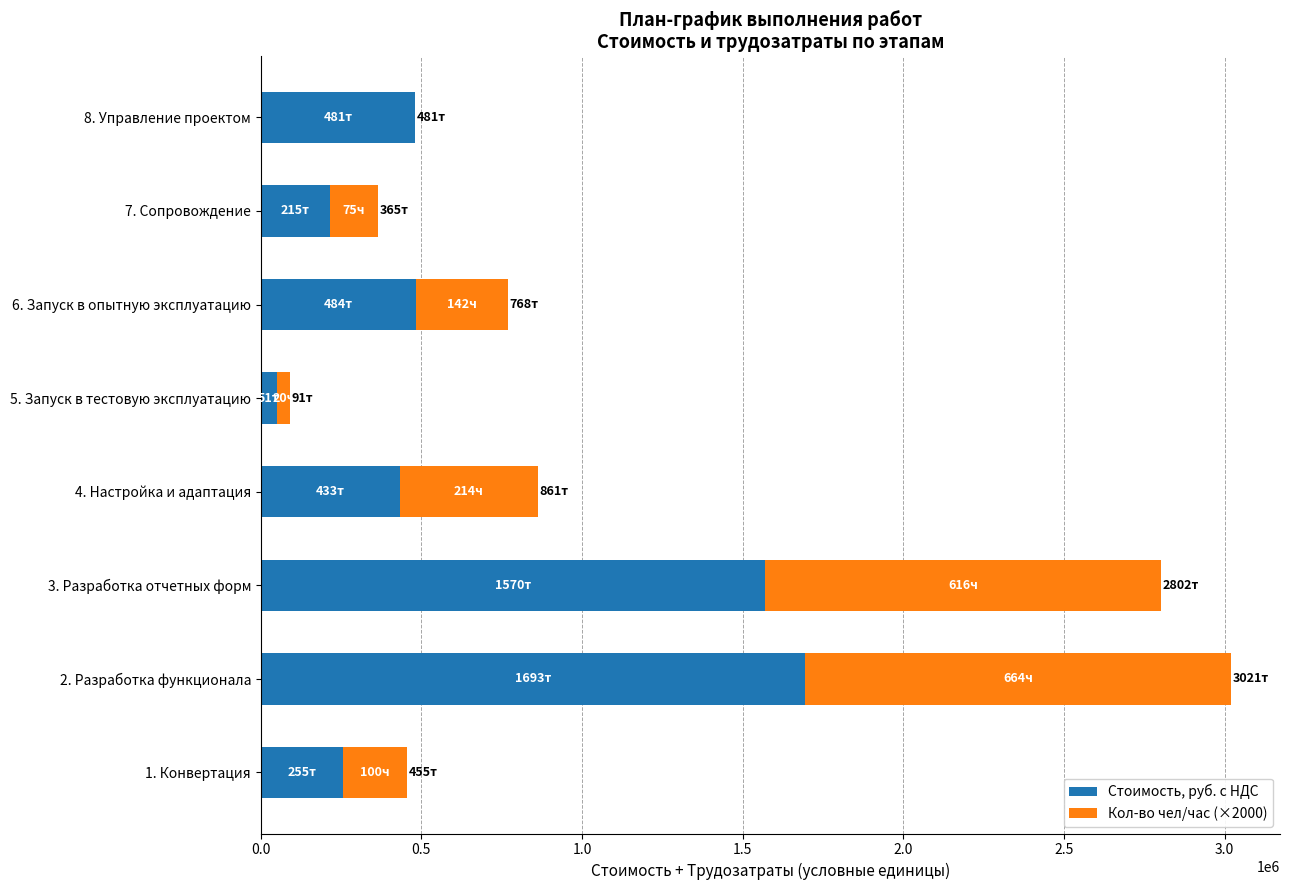

What is the sum of all Стоимость, руб. с НДС values?

5184630